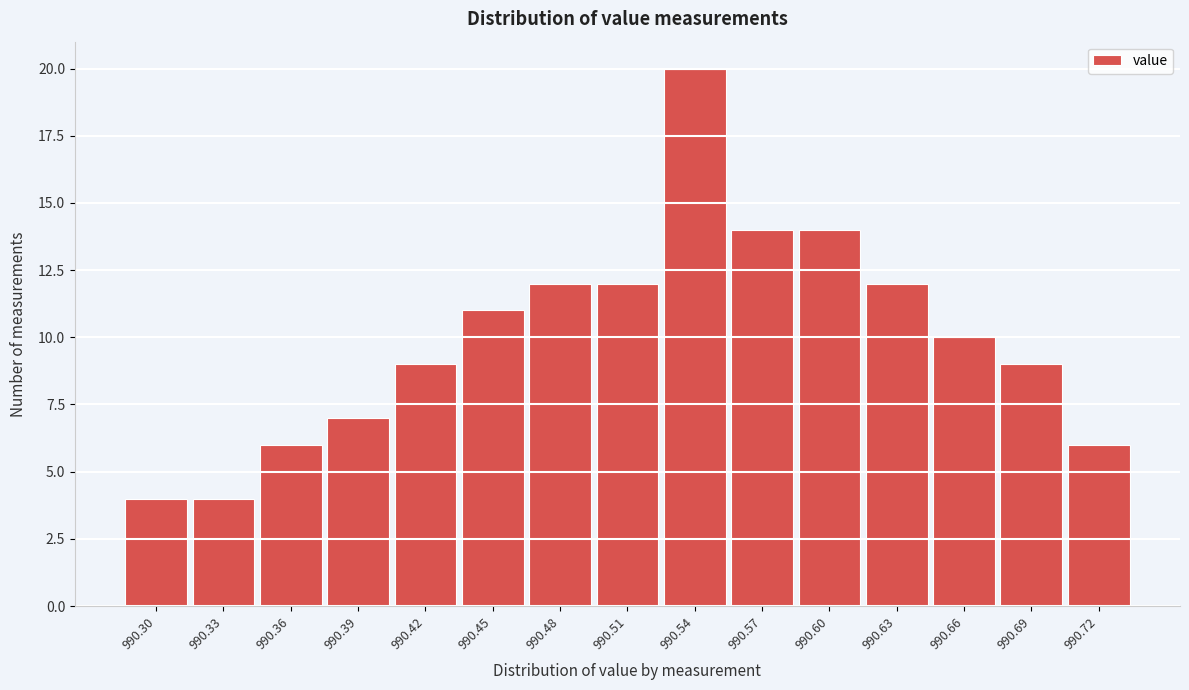

Reading left to right, extract all data points from this chart.

4	4	6	7	9	11	12	12	20	14	14	12	10	9	6